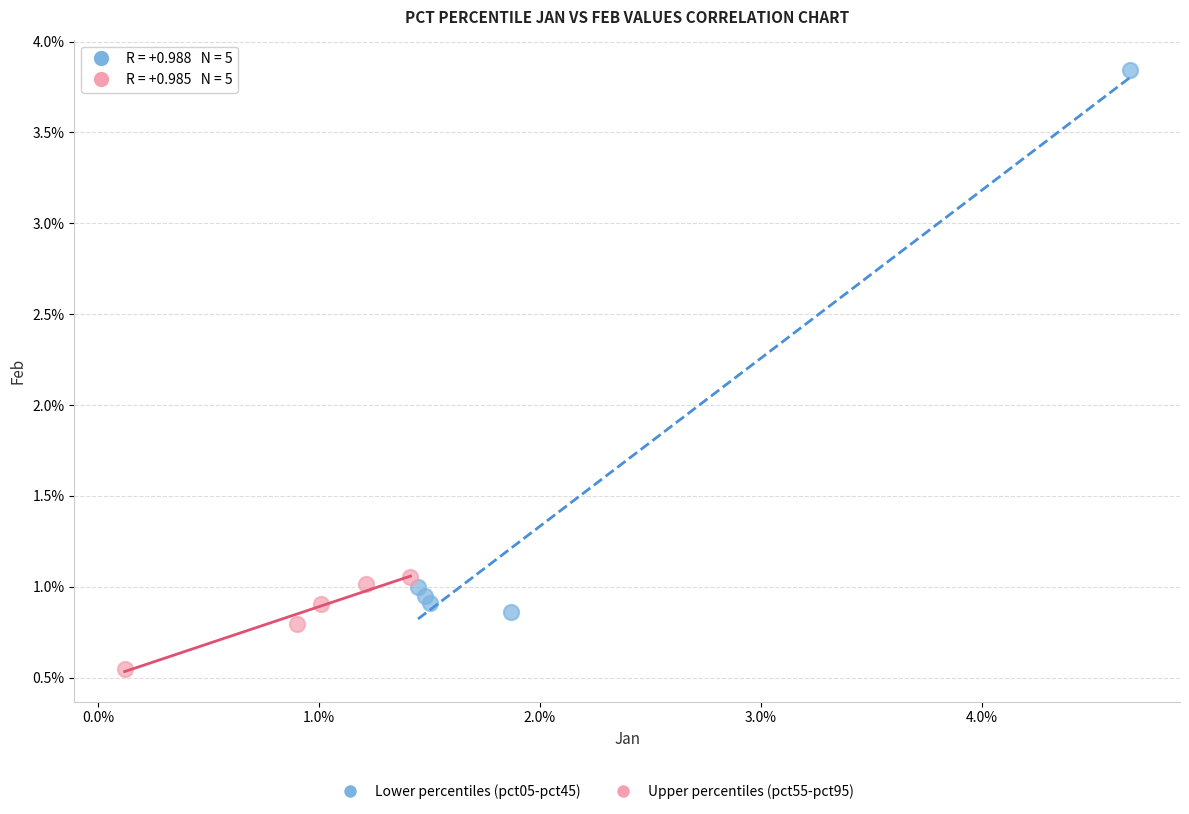

Which series has the widest spread of Y values?

Lower percentiles (pct05-pct45)